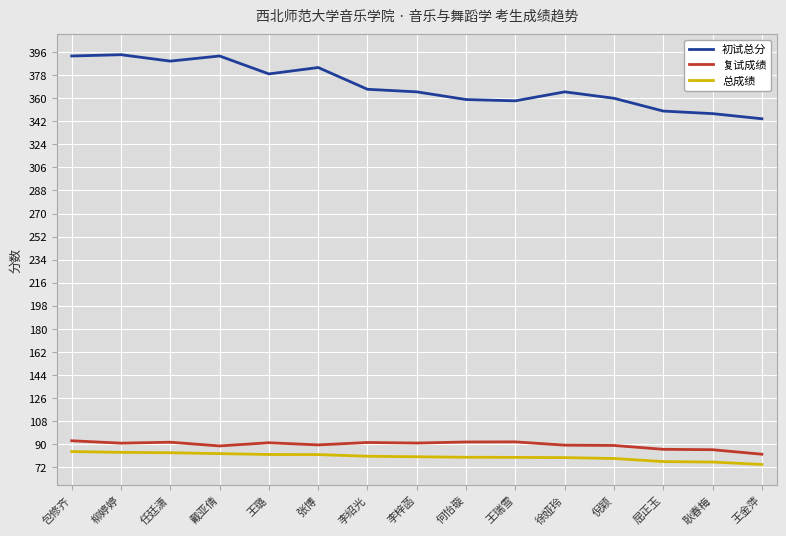

What is the difference between the 复试成绩 values at 李绍光 and 王金萍?

9.2